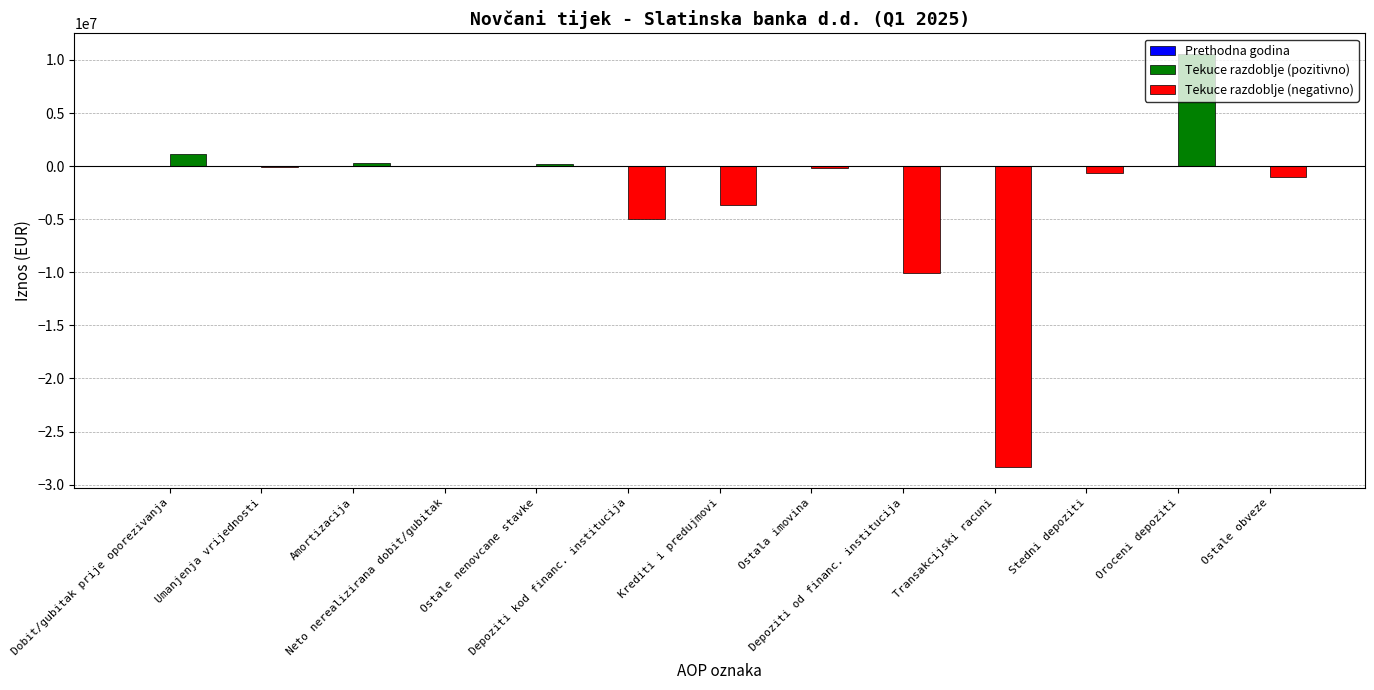

What is the sum of all Tekuce razdoblje (pozitivno) values?

12263281